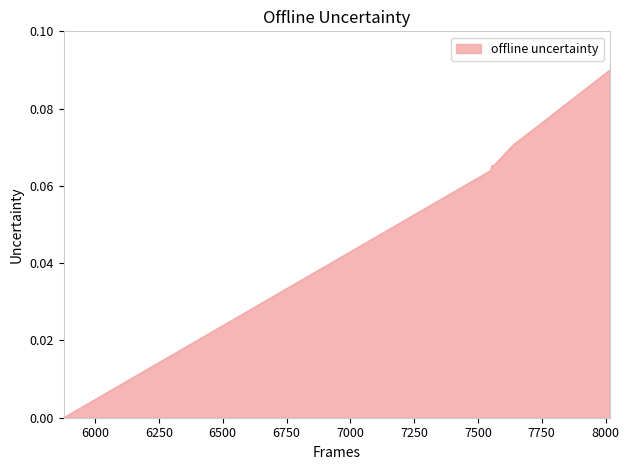

What is the sum of all values?

0.4